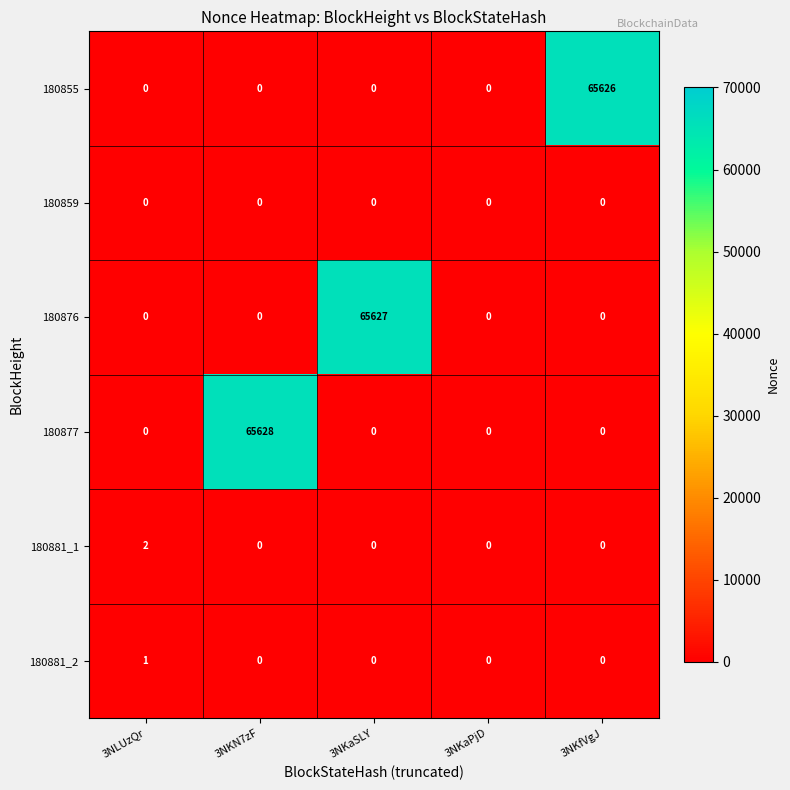

At how many categories does at least one series exceed 1025?

3